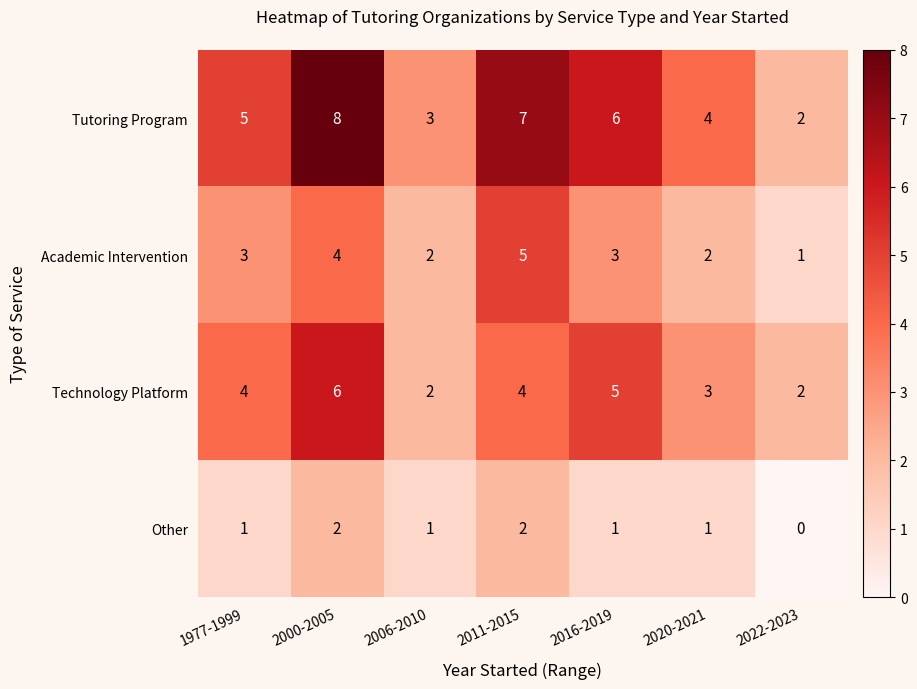

Reading left to right, transcribe all the data shown in this chart.

Tutoring Program: 1977-1999=5	2000-2005=8	2006-2010=3	2011-2015=7	2016-2019=6	2020-2021=4	2022-2023=2
Academic Intervention: 1977-1999=3	2000-2005=4	2006-2010=2	2011-2015=5	2016-2019=3	2020-2021=2	2022-2023=1
Technology Platform: 1977-1999=4	2000-2005=6	2006-2010=2	2011-2015=4	2016-2019=5	2020-2021=3	2022-2023=2
Other: 1977-1999=1	2000-2005=2	2006-2010=1	2011-2015=2	2016-2019=1	2020-2021=1	2022-2023=0